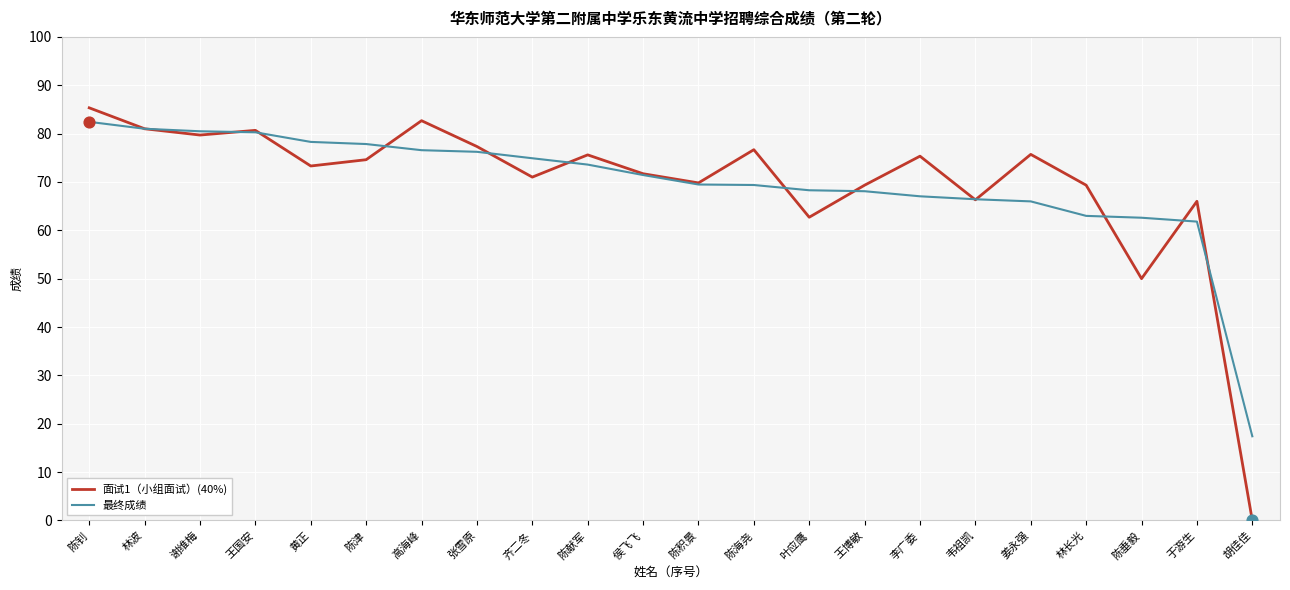

What is the total value across all series at 陈献军?

149.2